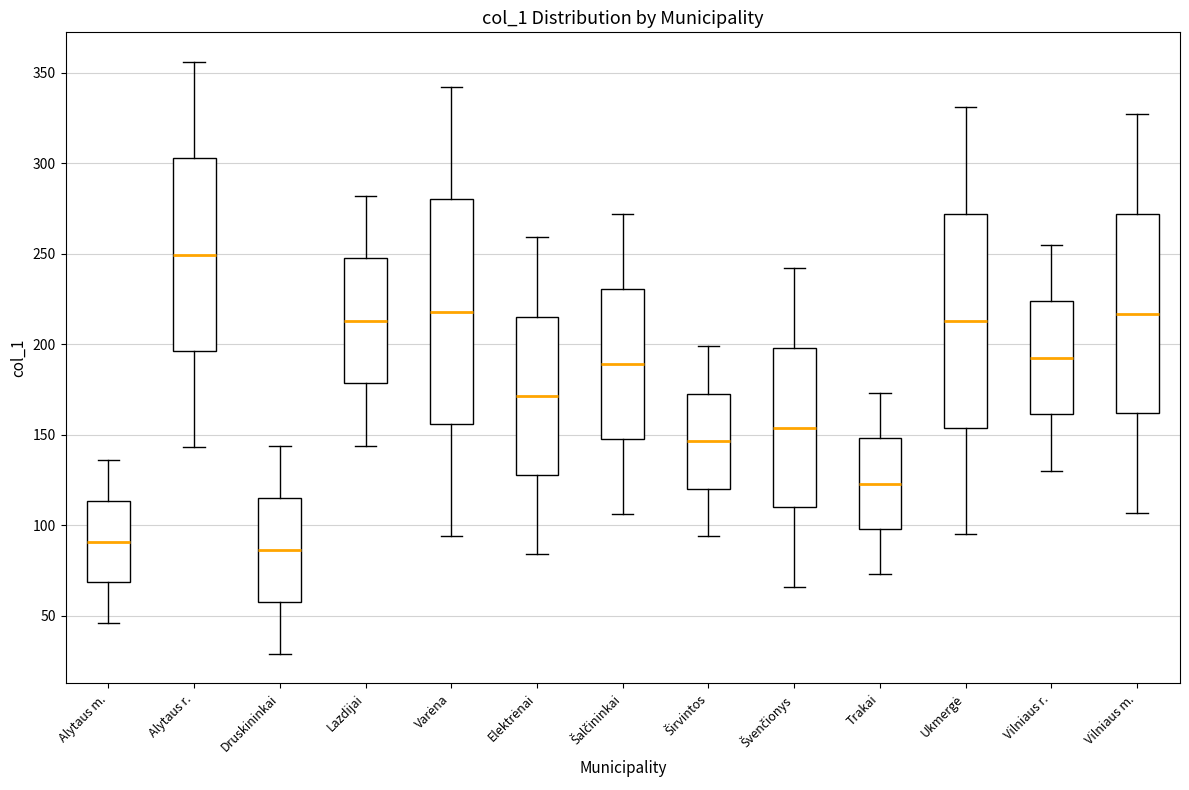

Comparing the boxes themselves (not the whiskers), which one is the tallest?

Varėna